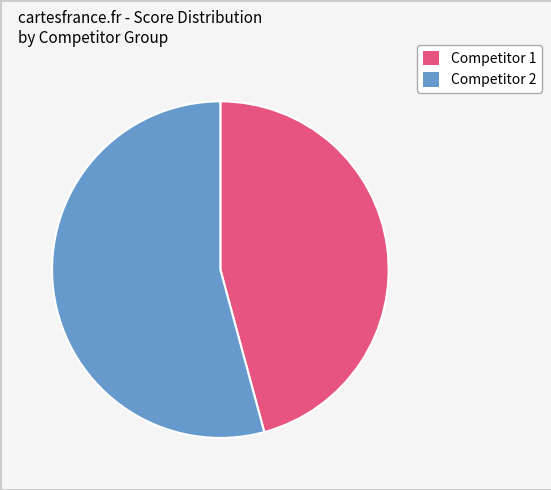

Is there a majority slice in this chart?

Yes